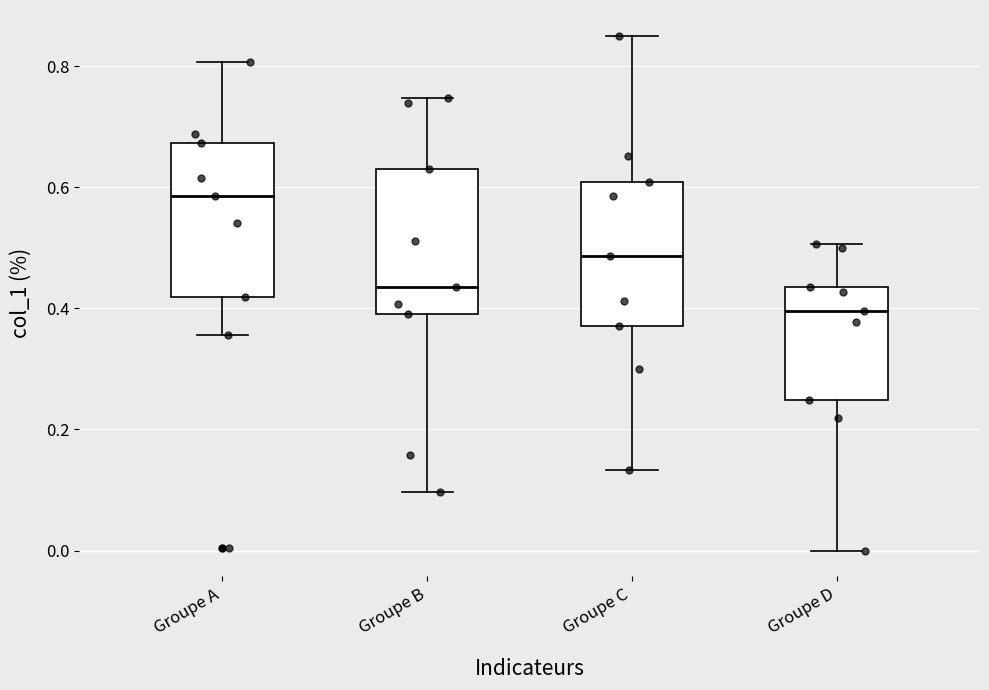

Where is the lower edge of the box for Groupe C on the y-axis? The values are not printed on the chart, so give them approximately, as read against the axis.

0.38